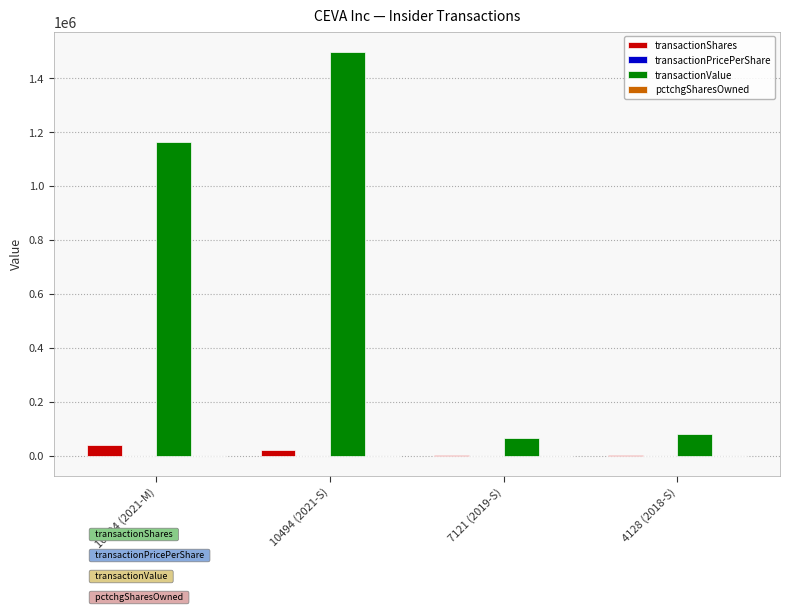

Which category has the highest value across all series?

10494 (2021-S)